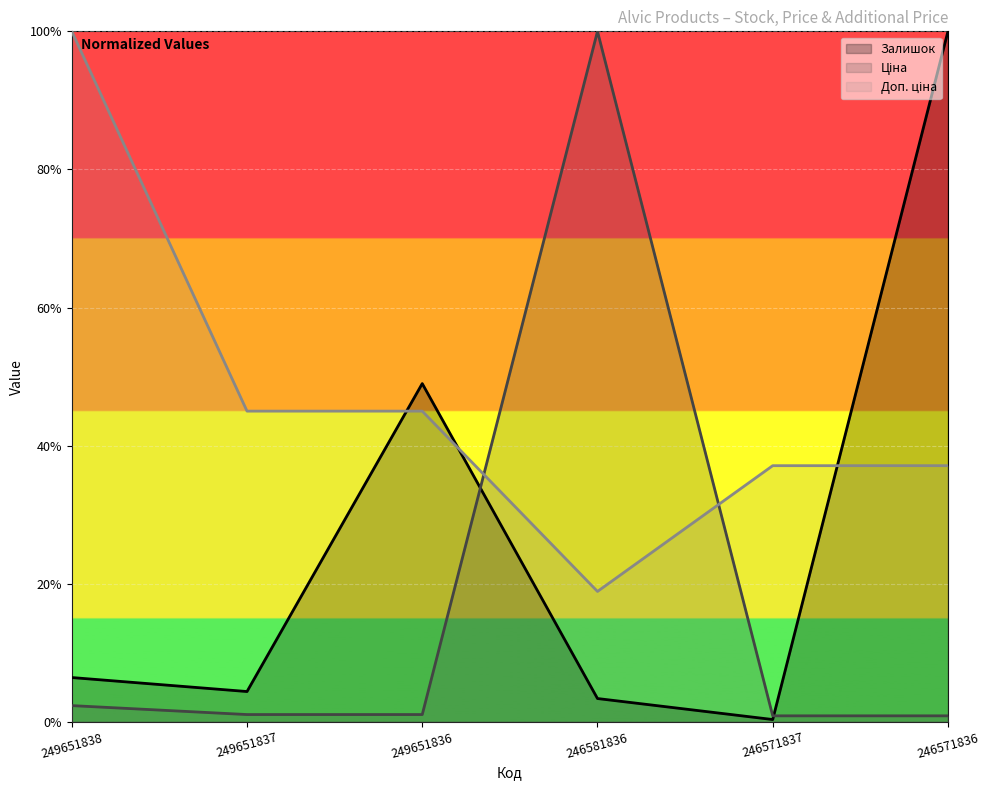

Reading left to right, transcribe all the data shown in this chart.

Залишок: 249651838=6.4	249651837=4.4	249651836=49.0	246581836=3.4	246571837=0.3	246571836=100.0
Ціна: 249651838=2.4	249651837=1.1	249651836=1.1	246581836=100.0	246571837=0.9	246571836=0.9
Доп. ціна: 249651838=100.0	249651837=45.0	249651836=45.0	246581836=18.9	246571837=37.1	246571836=37.1